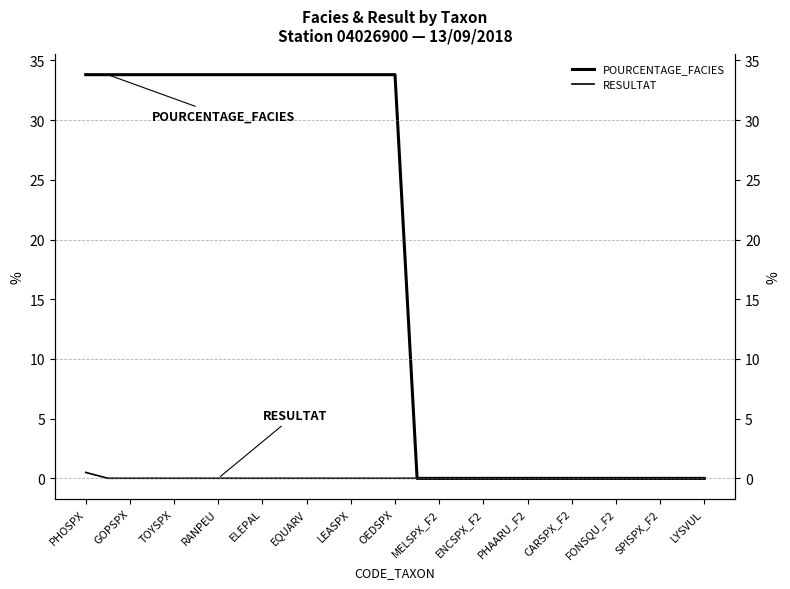

What is the sum of all POURCENTAGE_FACIES values?

507.0